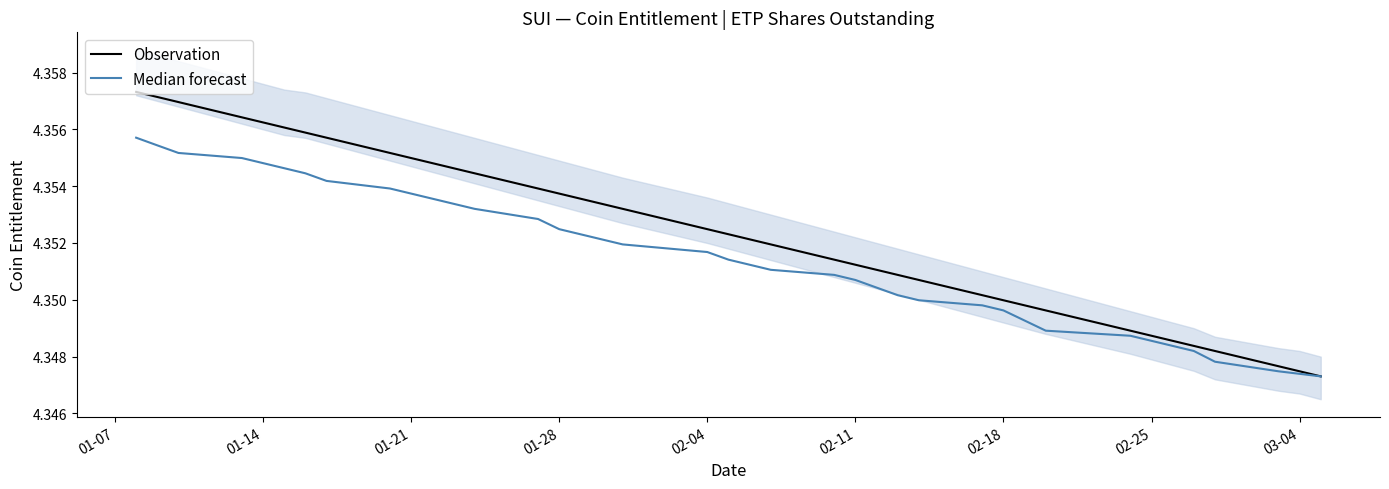

True or false: Observation and Median forecast intersect in this chart.

False